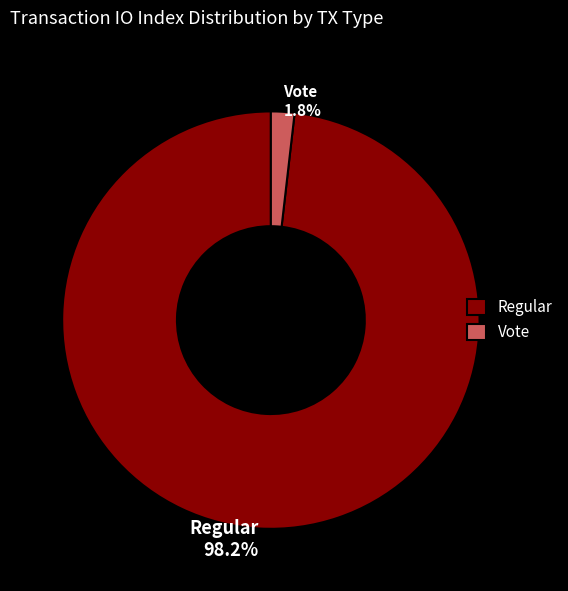

To the nearest percent, what portion does Vote represent?

2%